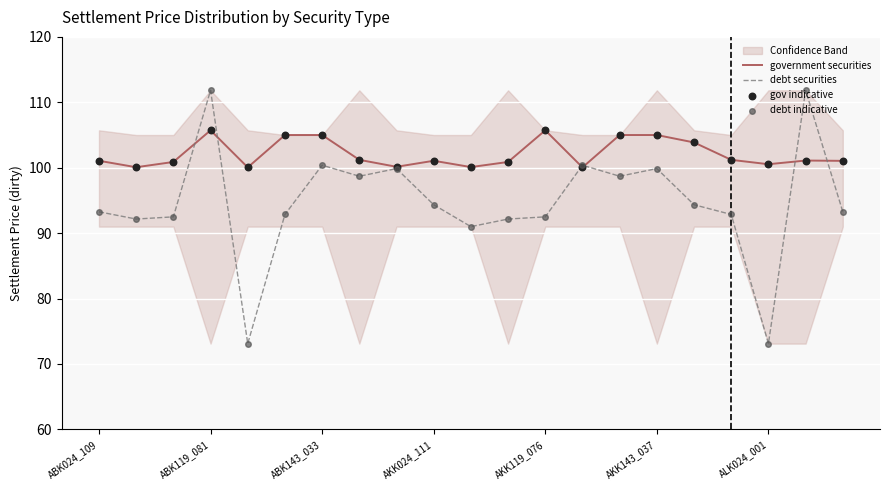

The value of debt securities at ABK119_081 is 111.8. True or false?

True